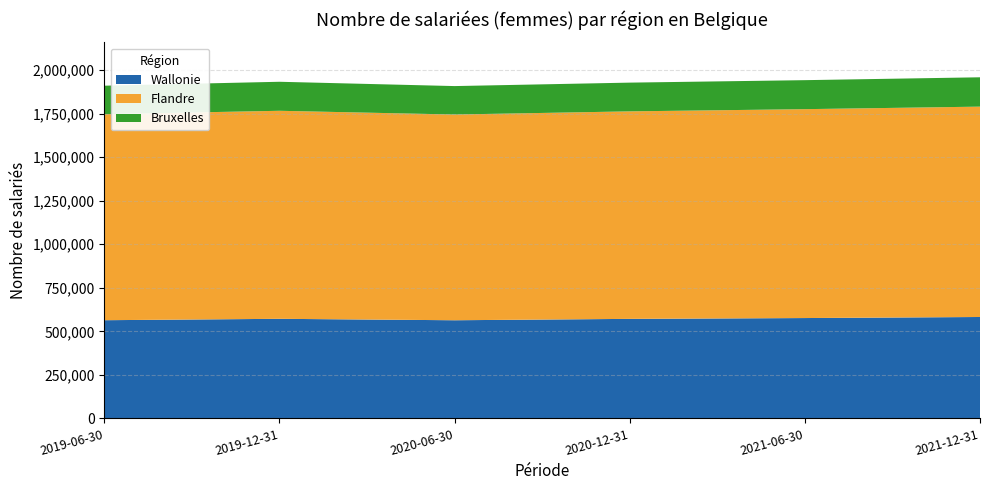

Reading left to right, what are all the values shown in this chart?

Wallonie: 2019-06-30=563731	2019-12-31=571723	2020-06-30=563482	2020-12-31=571399	2021-06-30=576091	2021-12-31=582161
Flandre: 2019-06-30=1182501	2019-12-31=1194132	2020-06-30=1180908	2020-12-31=1191137	2021-06-30=1199109	2021-12-31=1207533
Bruxelles: 2019-06-30=163617	2019-12-31=166565	2020-06-30=163290	2020-12-31=164966	2021-06-30=166453	2021-12-31=168448